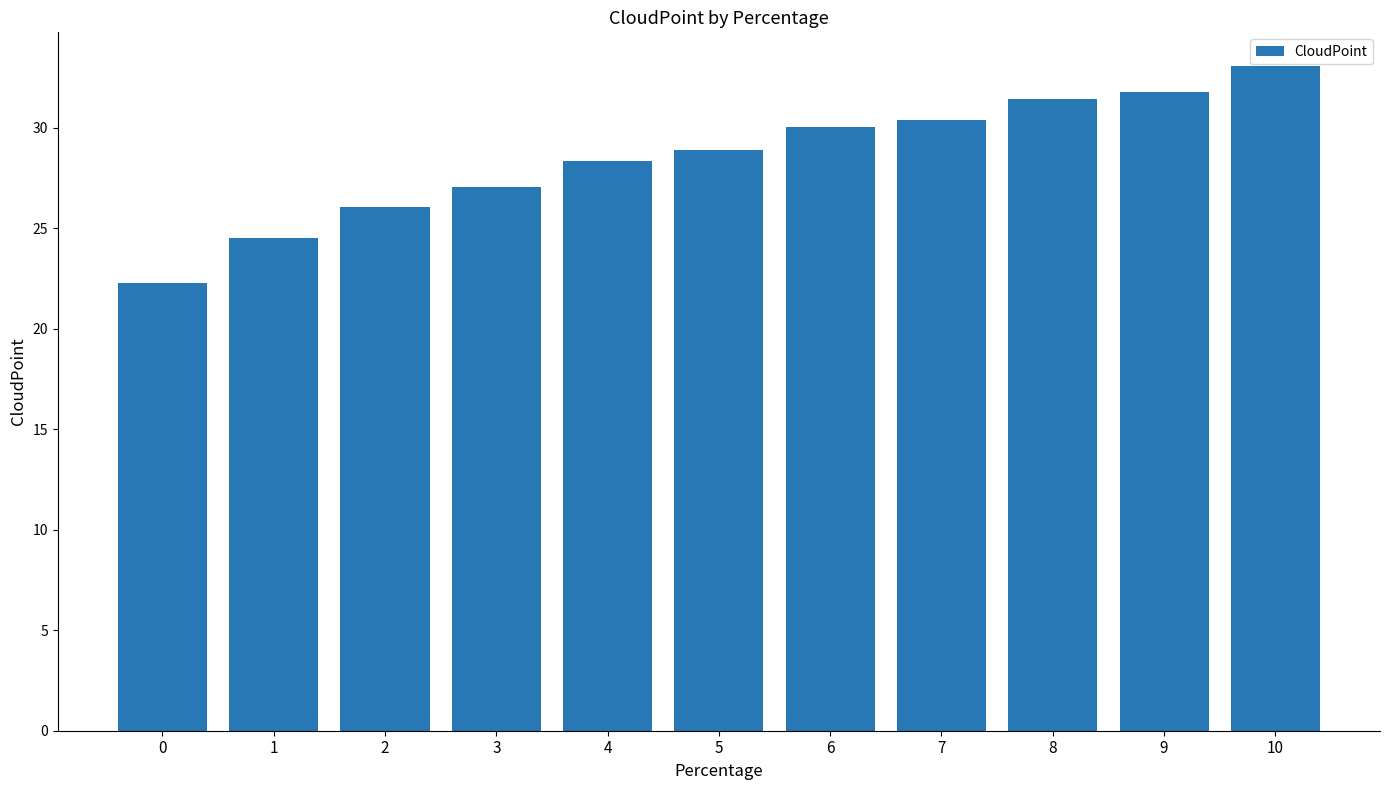

Approximately how many times larger is the value at 5 compared to 10?

0.9